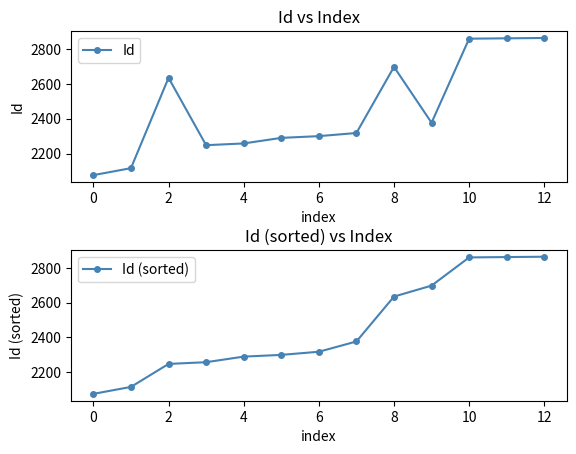

At which category is the sum across all series the highest?

12